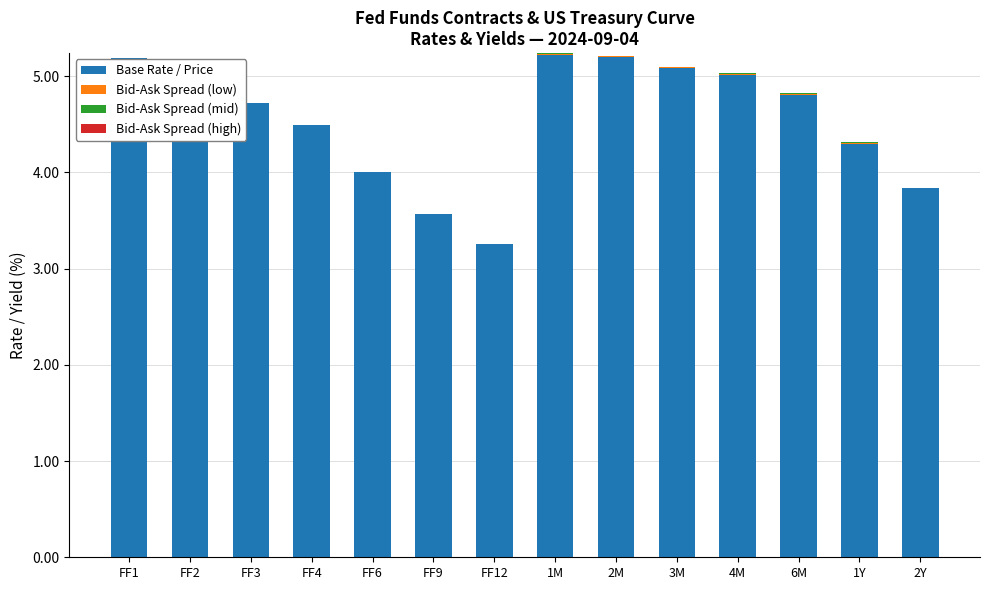

At which label is Bid-Ask Spread (high) closest to 0?

FF1